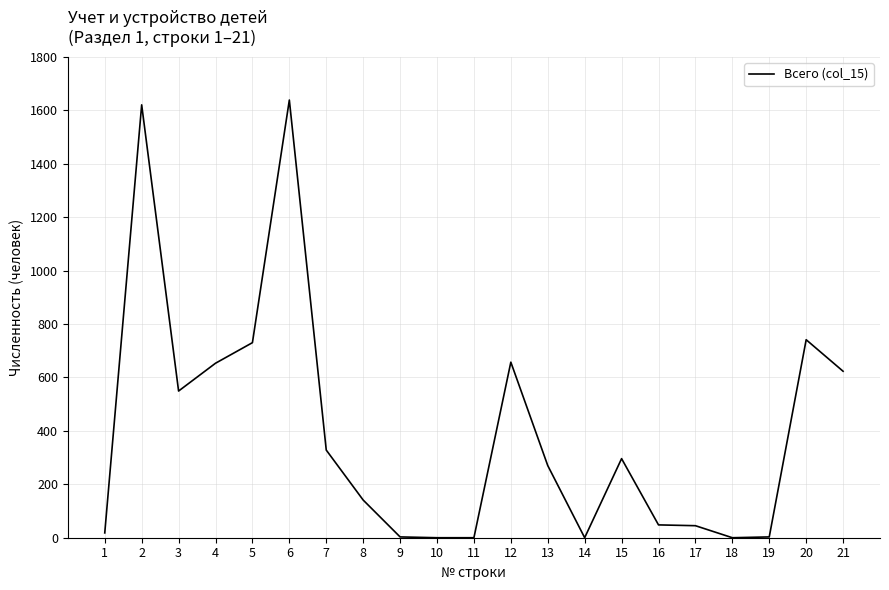

What is the difference between the maximum and minimum values?

1638